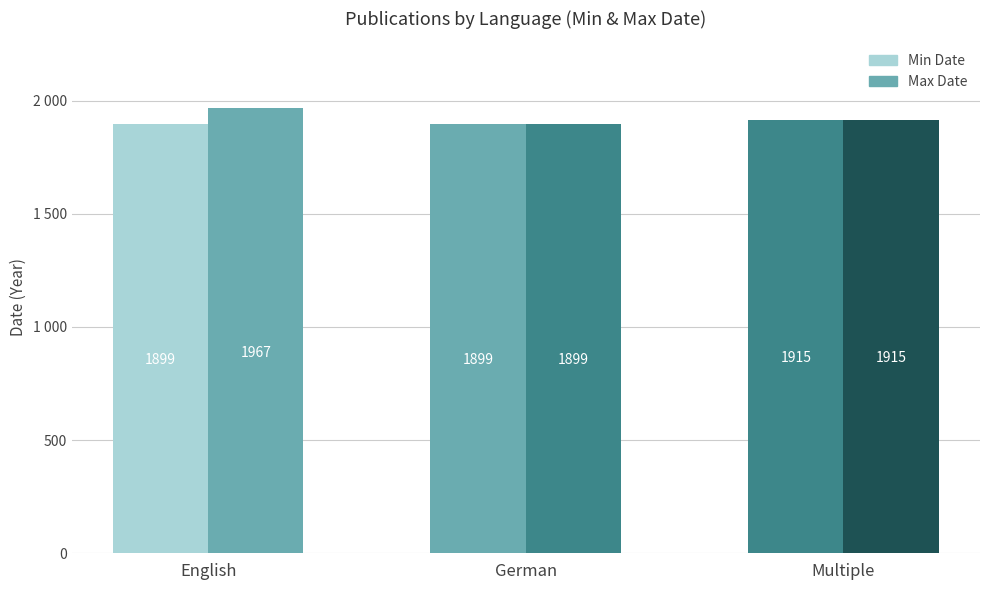

List the series in order of their peak value, lowest first.

Min Date, Max Date